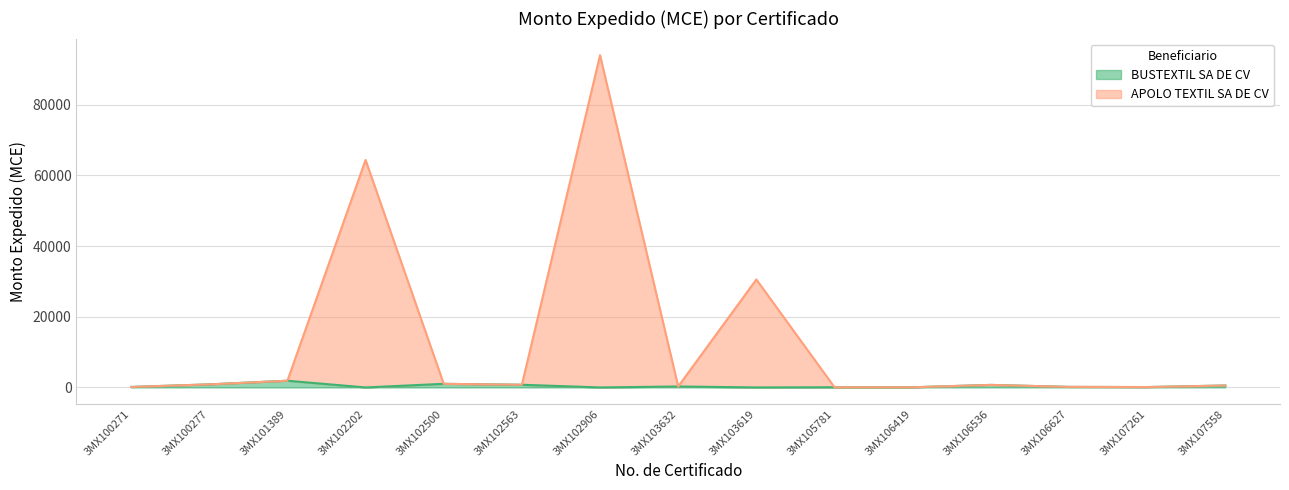

What is the difference between the maximum and minimum values in the BUSTEXTIL SA DE CV series?

1901